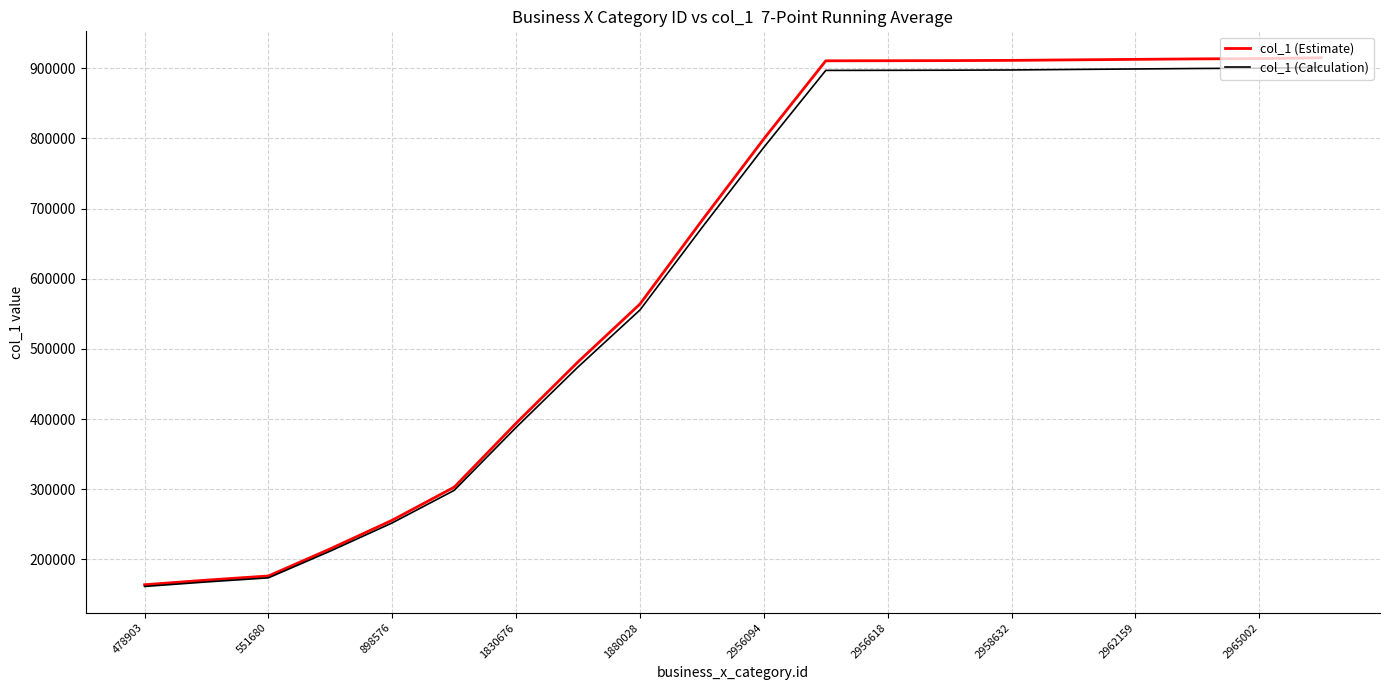

Which series has the largest range (max minus min)?

col_1 (Estimate)